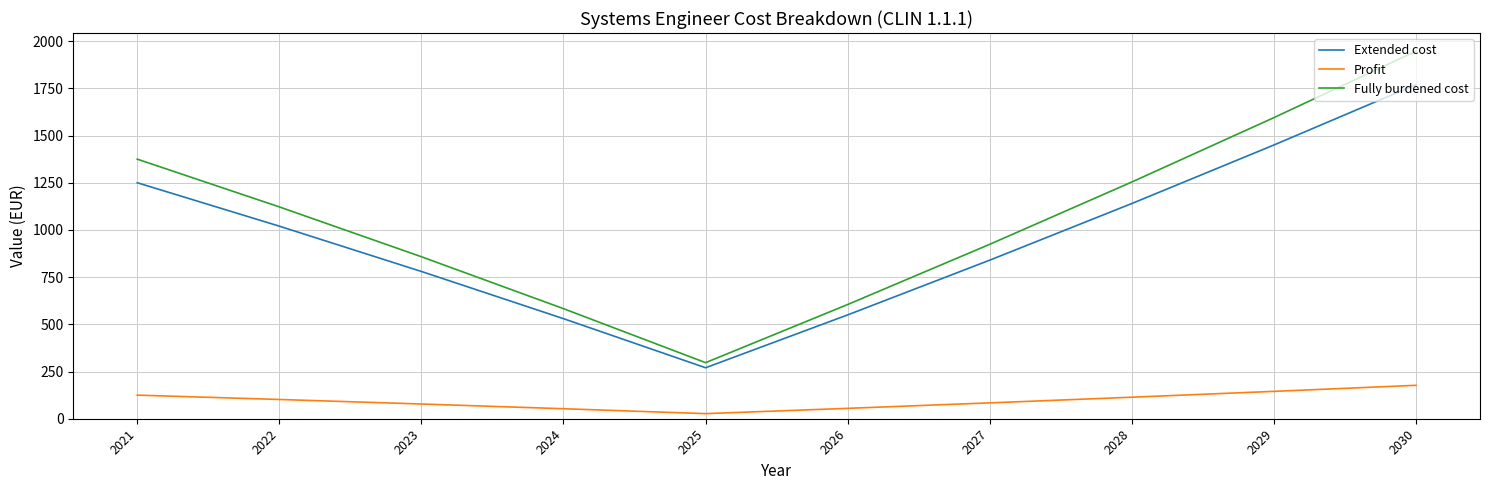

True or false: Profit and Extended cost intersect in this chart.

False